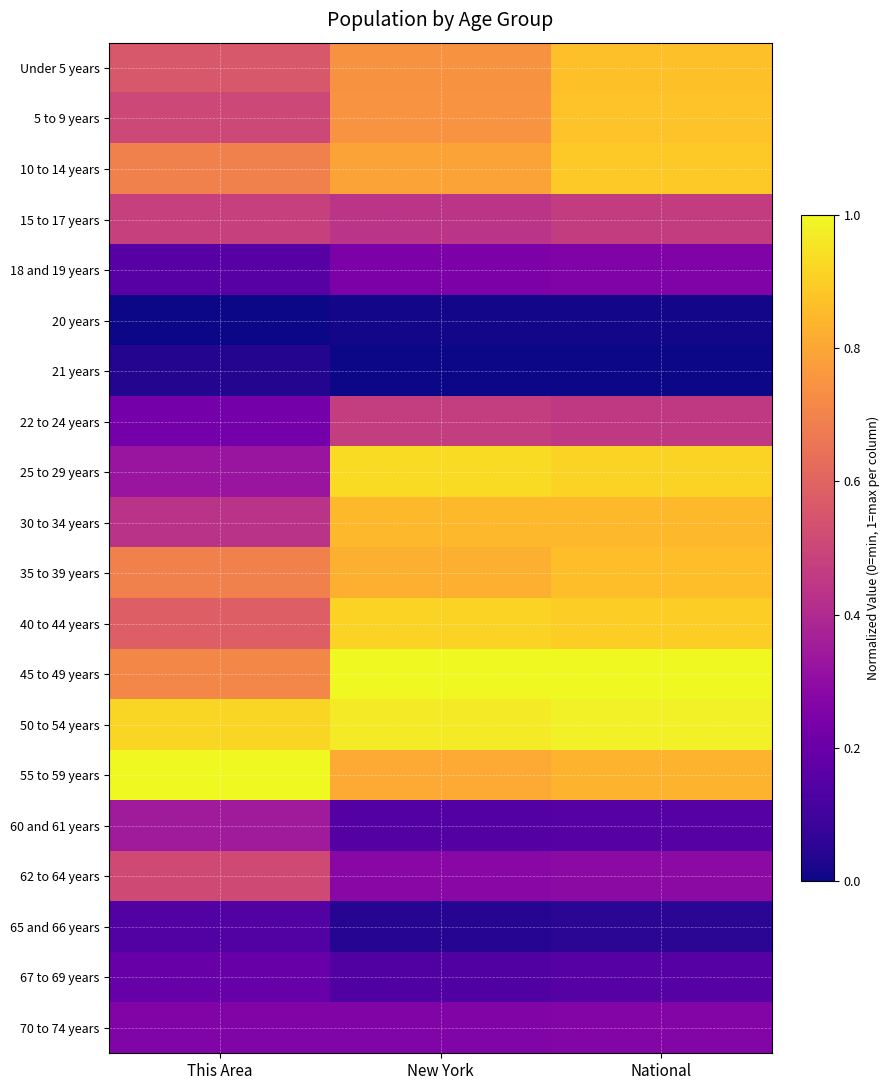

Between This Area and New York, which is larger?

New York